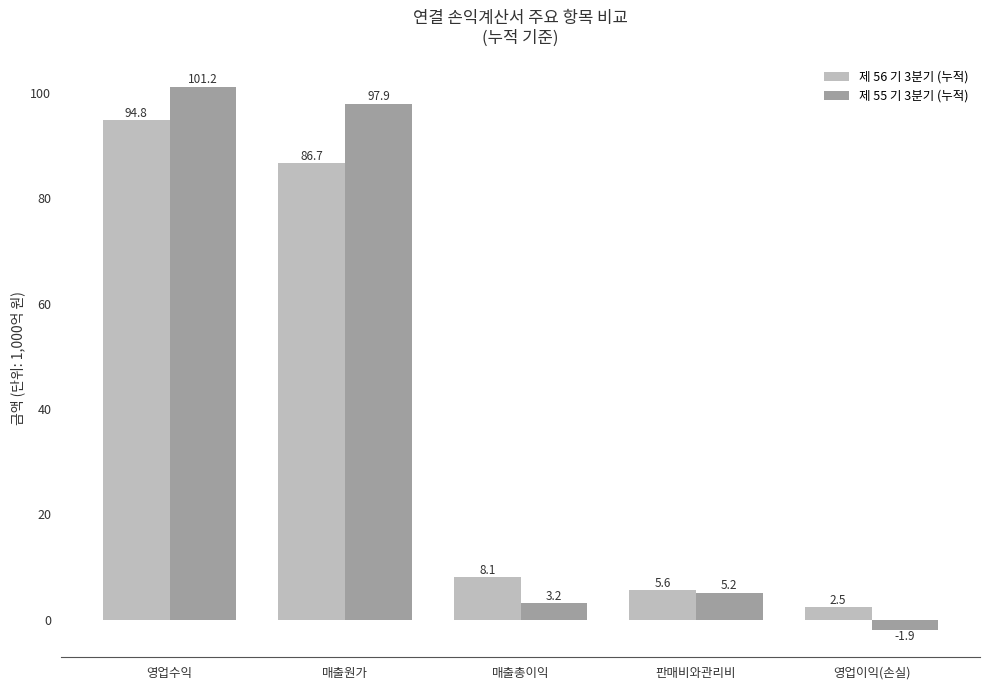

What value does the 제 56 기 3분기 (누적) series have at 매출원가?

86.7